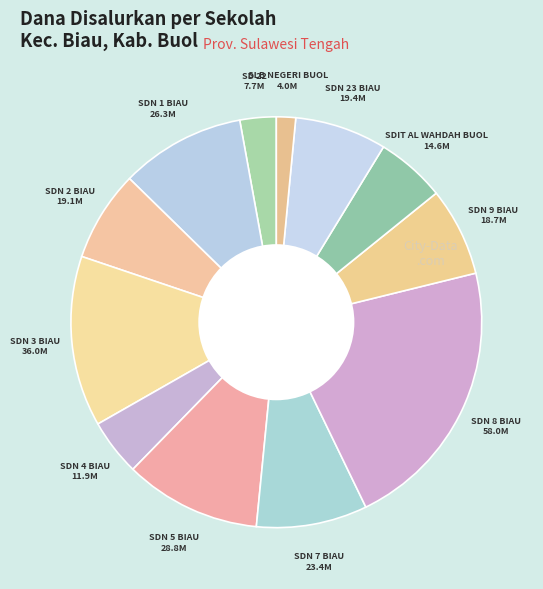

What is the ratio of the value at SD NEGERI 3 BIAU to the value at SD 22 BIAU?

4.7